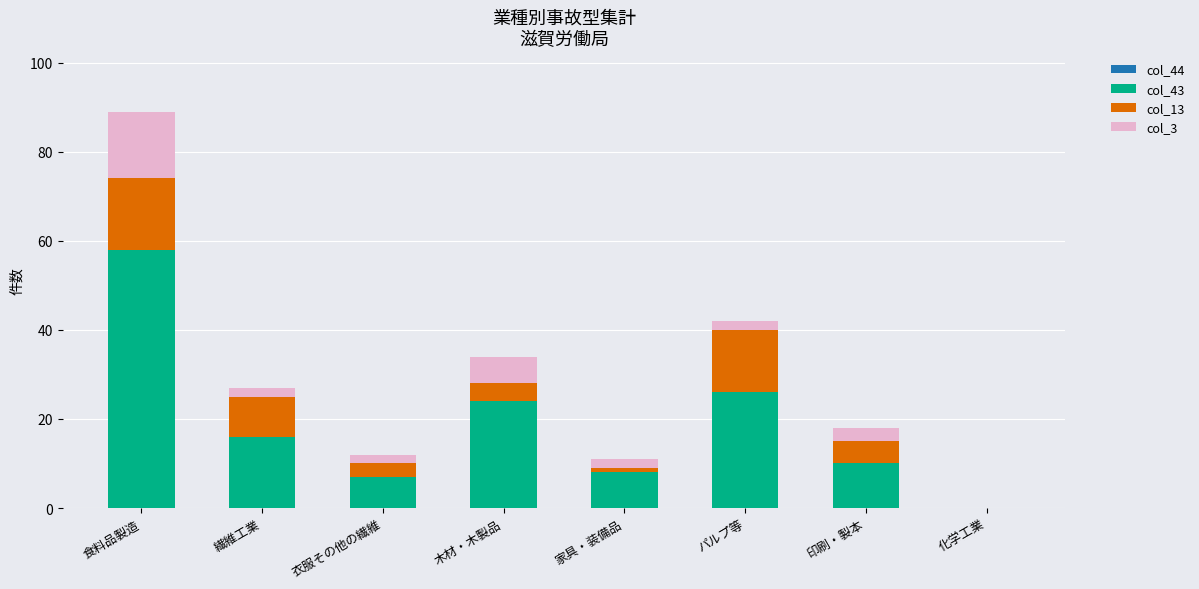

What is the sum of all col_43 values?

149